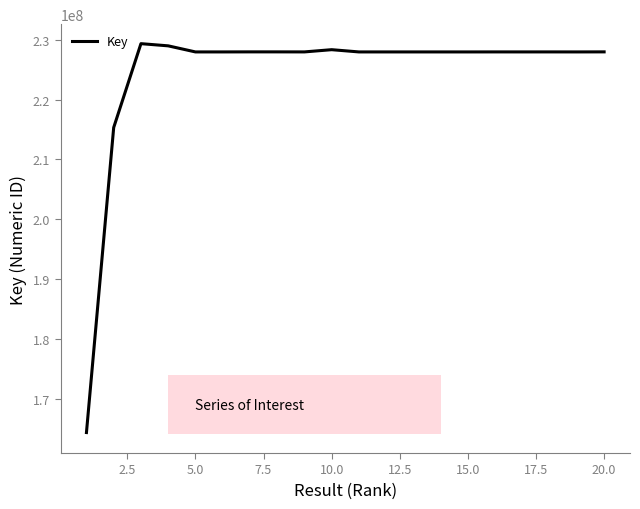

What is the label of the 5th point from the right?

16